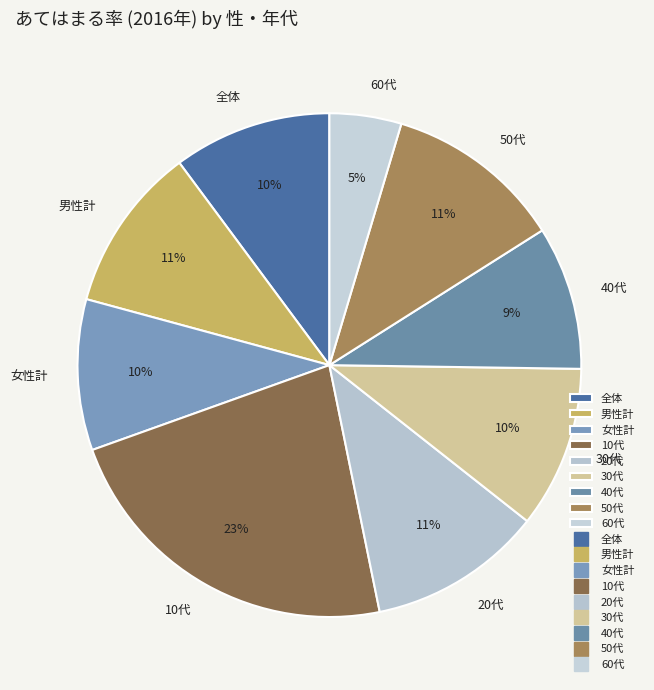

Which slice is the largest?

10代